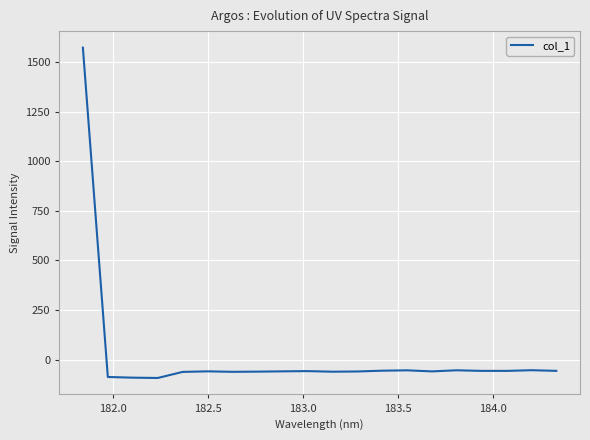

What is the minimum value shown in the chart?

-93.1